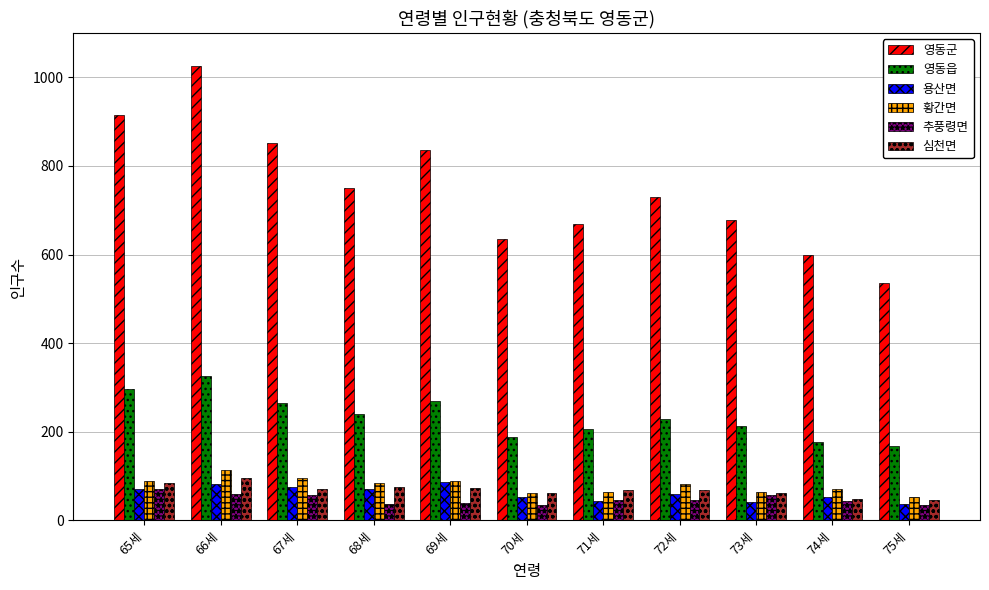

What position from the left is 68세?

4